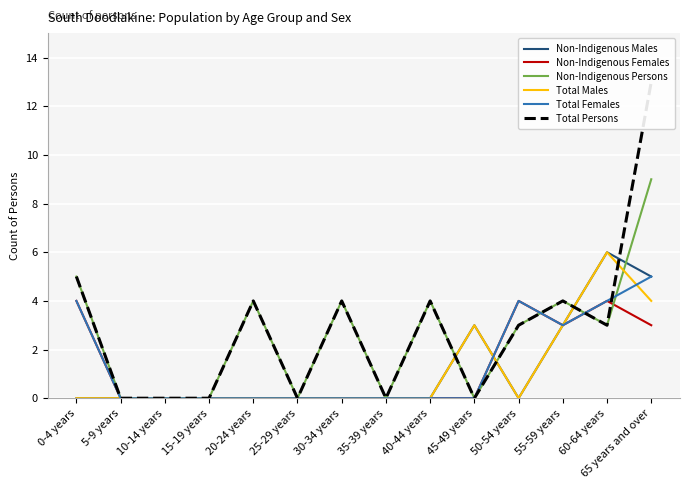

At how many categories does at least one series exceed 6?

1